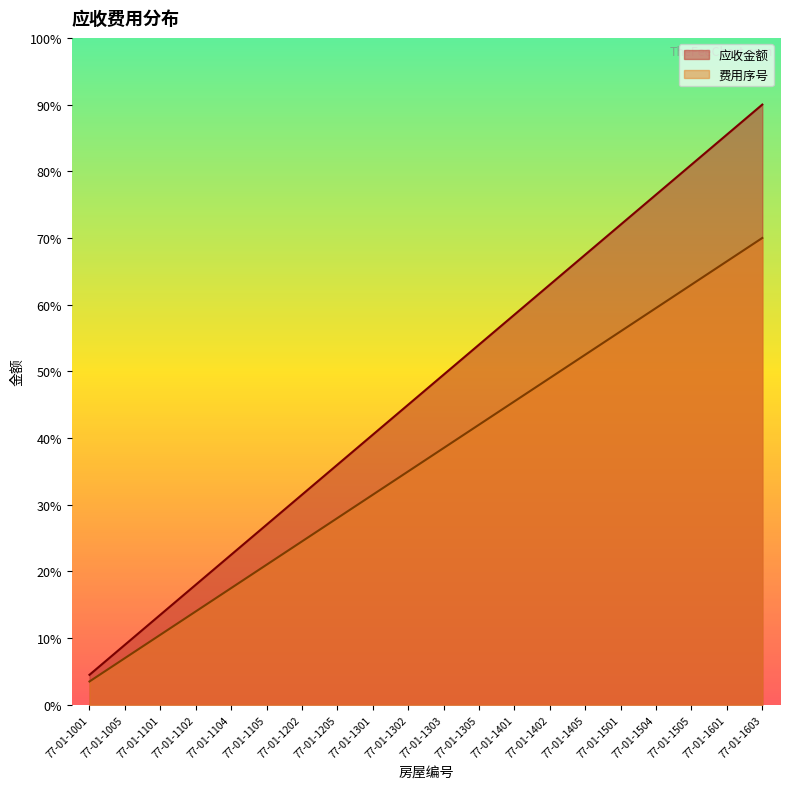

Rank the categories by 应收金额 value from highest to lowest.

77-01-1603, 77-01-1601, 77-01-1505, 77-01-1504, 77-01-1501, 77-01-1405, 77-01-1402, 77-01-1401, 77-01-1305, 77-01-1303, 77-01-1302, 77-01-1301, 77-01-1205, 77-01-1202, 77-01-1105, 77-01-1104, 77-01-1102, 77-01-1101, 77-01-1005, 77-01-1001